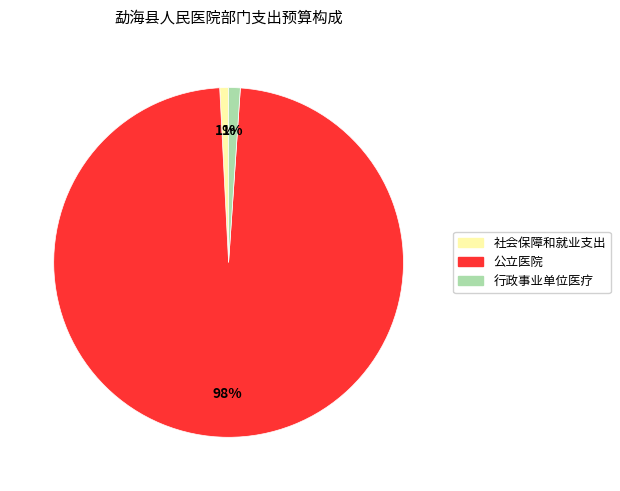

To the nearest percent, what is the average slice percentage?

33%